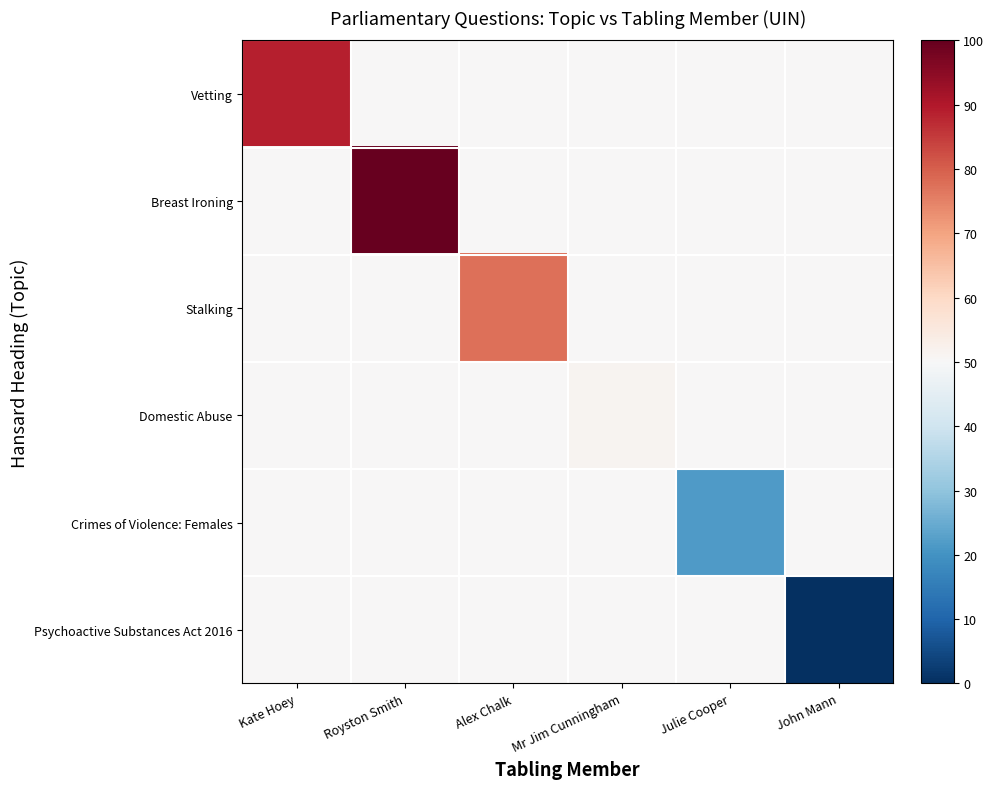

Reading left to right, what are all the values shown in this chart?

Vetting: Kate Hoey=88.7	Royston Smith=50.0	Alex Chalk=50.0	Mr Jim Cunningham=50.0	Julie Cooper=50.0	John Mann=50.0
Breast Ironing: Kate Hoey=50.0	Royston Smith=100.0	Alex Chalk=50.0	Mr Jim Cunningham=50.0	Julie Cooper=50.0	John Mann=50.0
Stalking: Kate Hoey=50.0	Royston Smith=50.0	Alex Chalk=77.7	Mr Jim Cunningham=50.0	Julie Cooper=50.0	John Mann=50.0
Domestic Abuse: Kate Hoey=50.0	Royston Smith=50.0	Alex Chalk=50.0	Mr Jim Cunningham=51.6	Julie Cooper=50.0	John Mann=50.0
Crimes of Violence: Females: Kate Hoey=50.0	Royston Smith=50.0	Alex Chalk=50.0	Mr Jim Cunningham=50.0	Julie Cooper=21.8	John Mann=50.0
Psychoactive Substances Act 2016: Kate Hoey=50.0	Royston Smith=50.0	Alex Chalk=50.0	Mr Jim Cunningham=50.0	Julie Cooper=50.0	John Mann=0.0